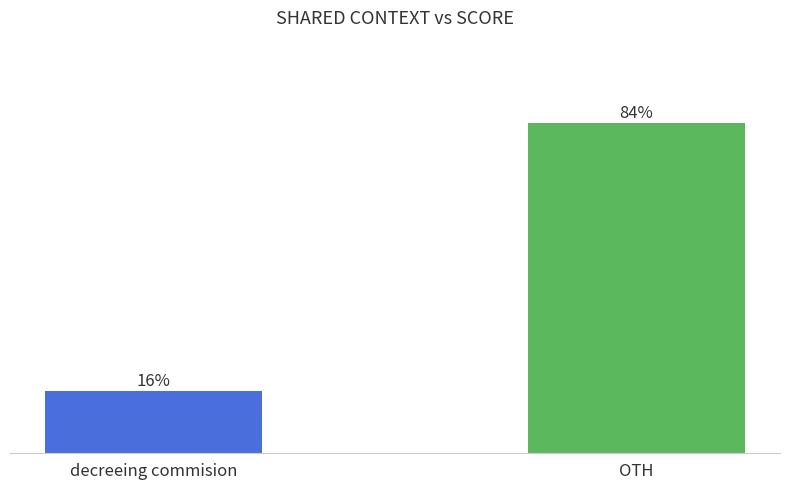

What is the label of the 1st bar from the right?

OTH